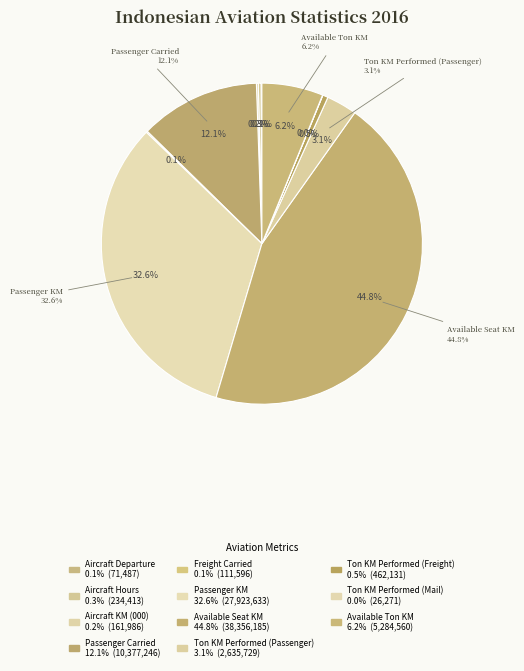

True or false: Ton KM Performed (Mail) accounts for 1% of the total.

False